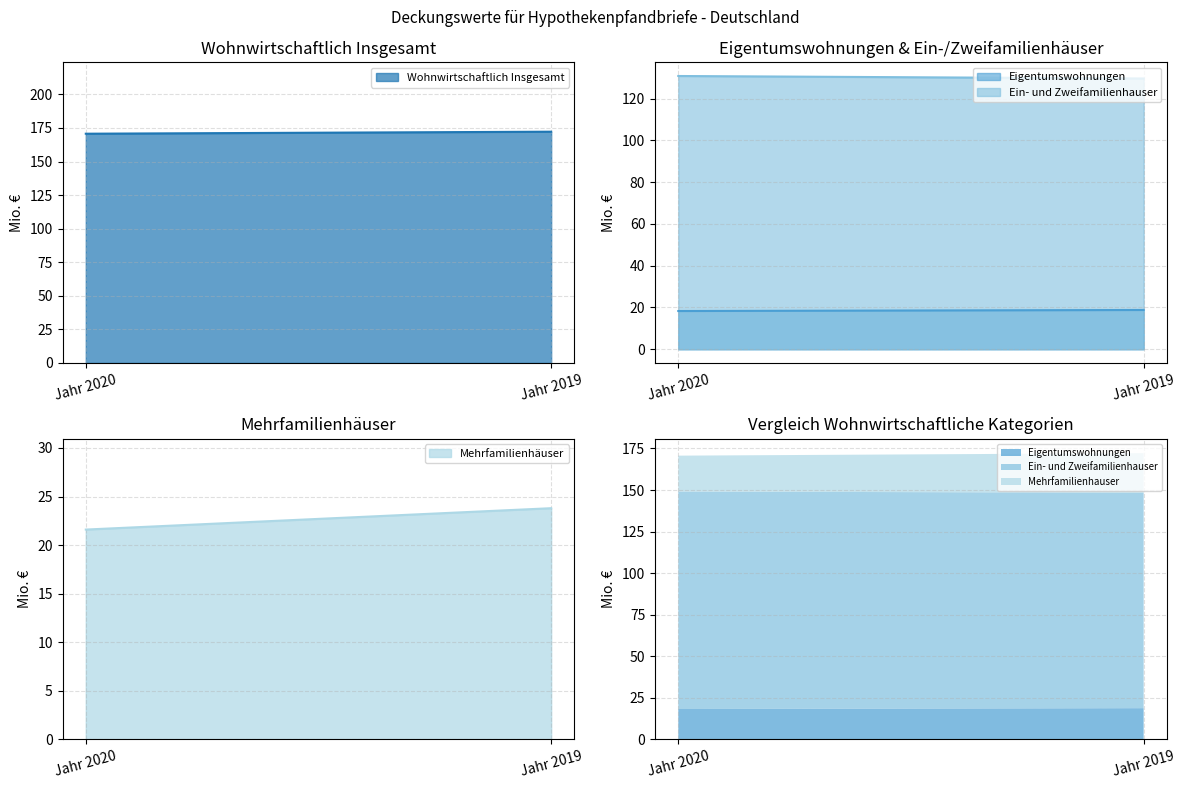

Is the value of Eigentumswohnungen at Jahr 2019 greater than the value of Ein- und Zweifamilienhauser at Jahr 2020?

No